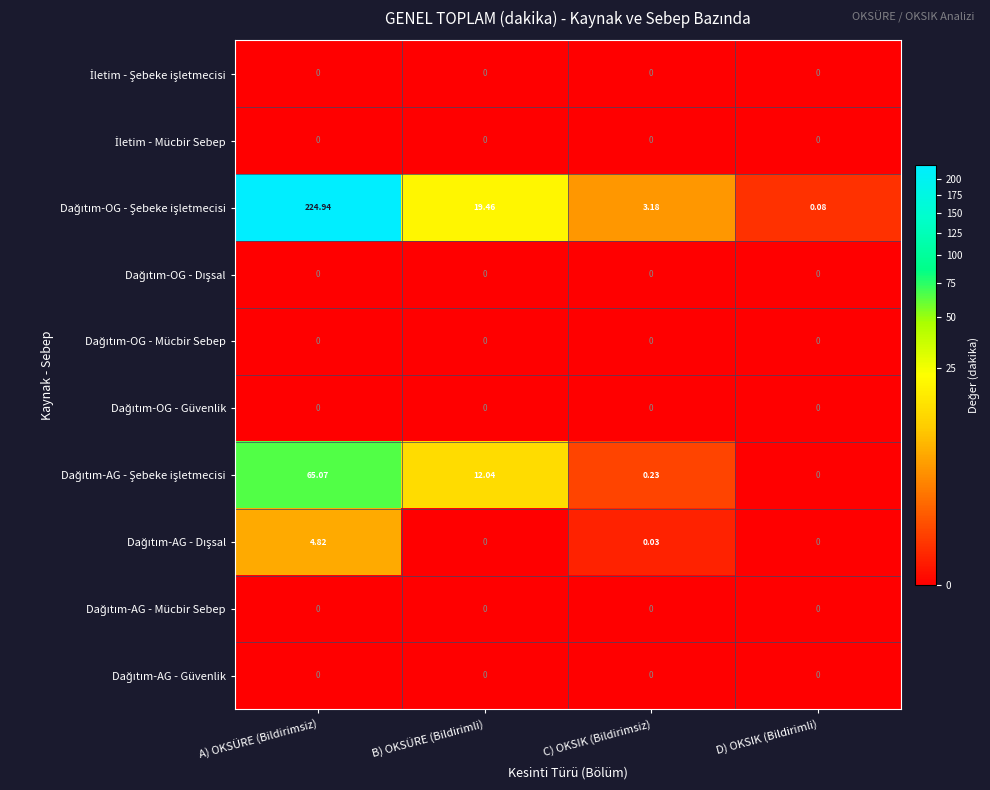

At which category is the sum across all series the highest?

A) OKSÜRE (Bildirimsiz)